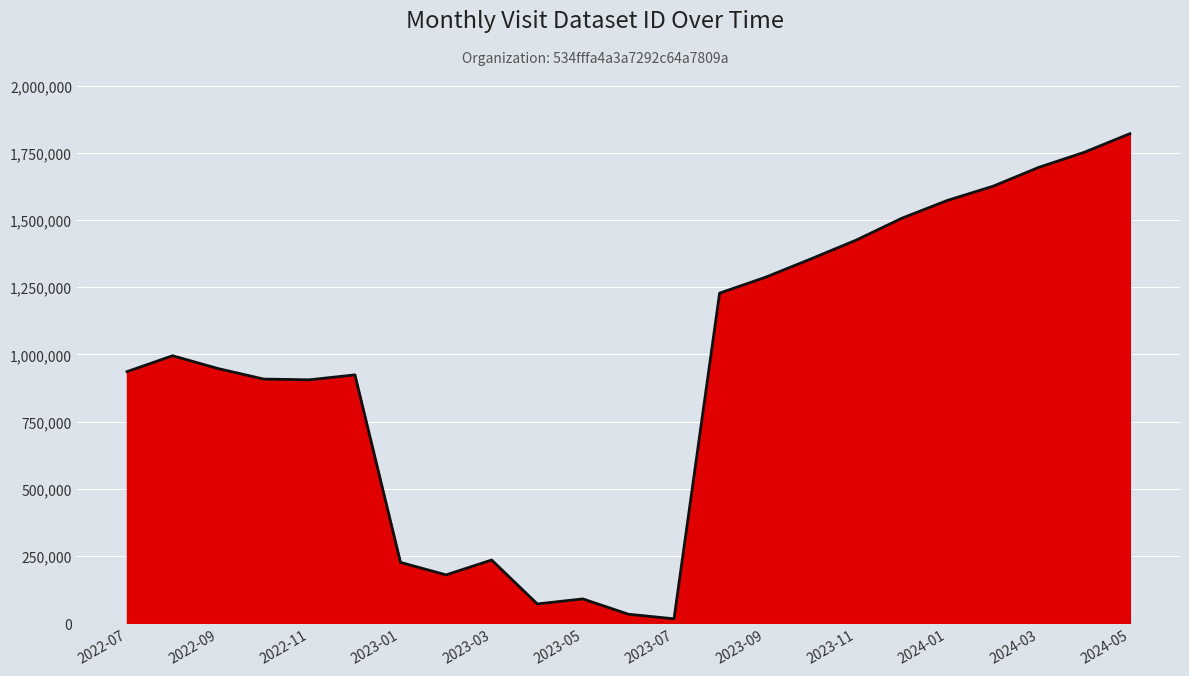

What is the greatest value displayed?

1820901